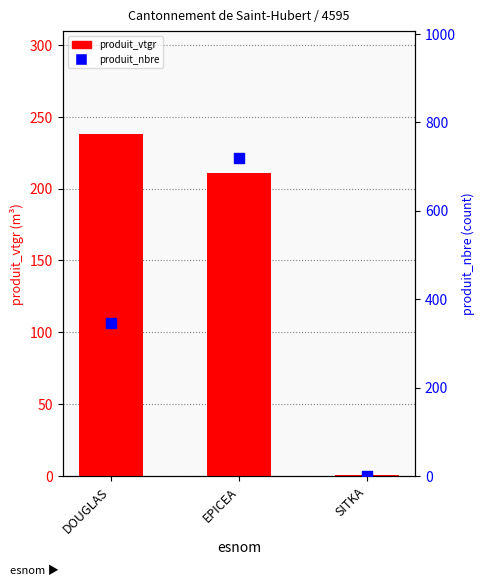

What is the total value across all series at SITKA?

1.7